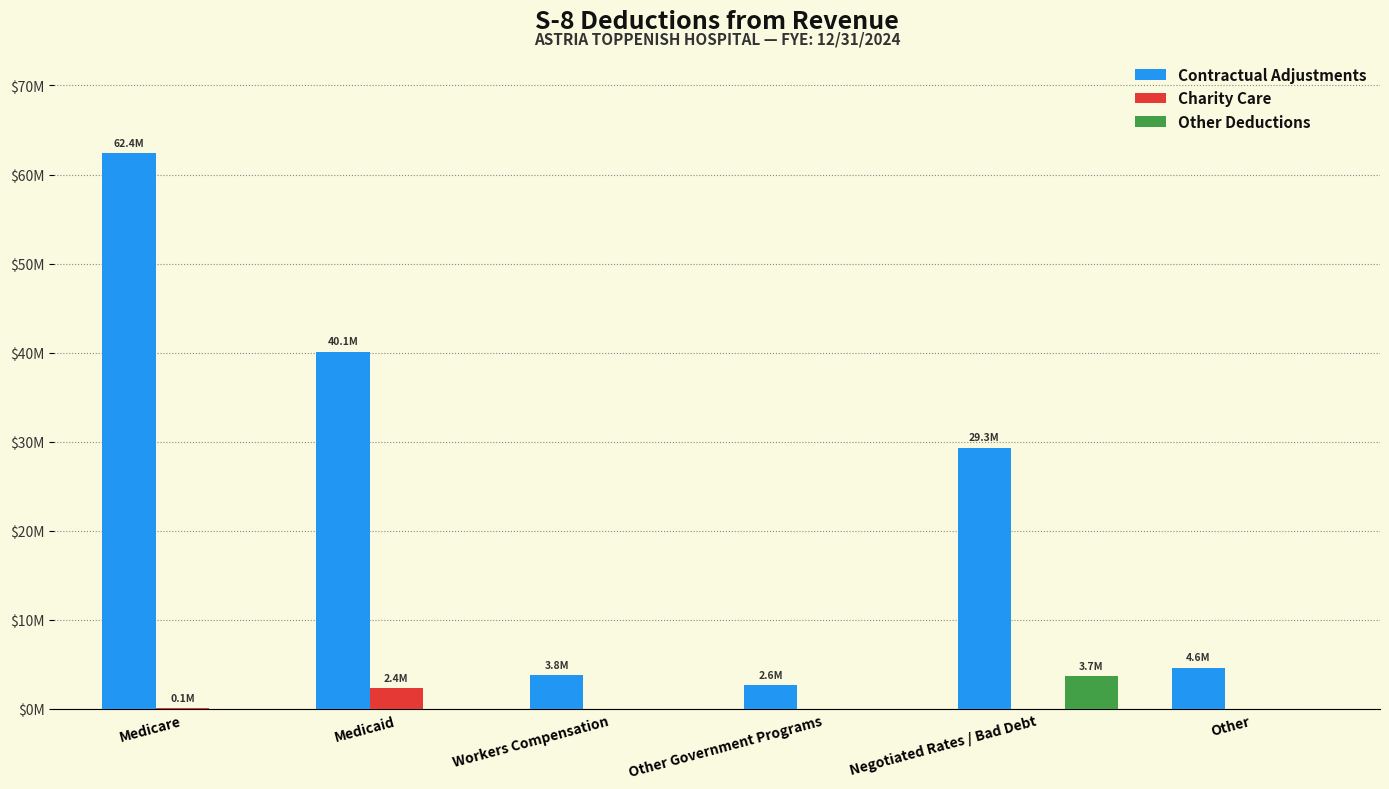

Which series changed the most between Medicare and Negotiated Rates / Bad Debt?

Contractual Adjustments